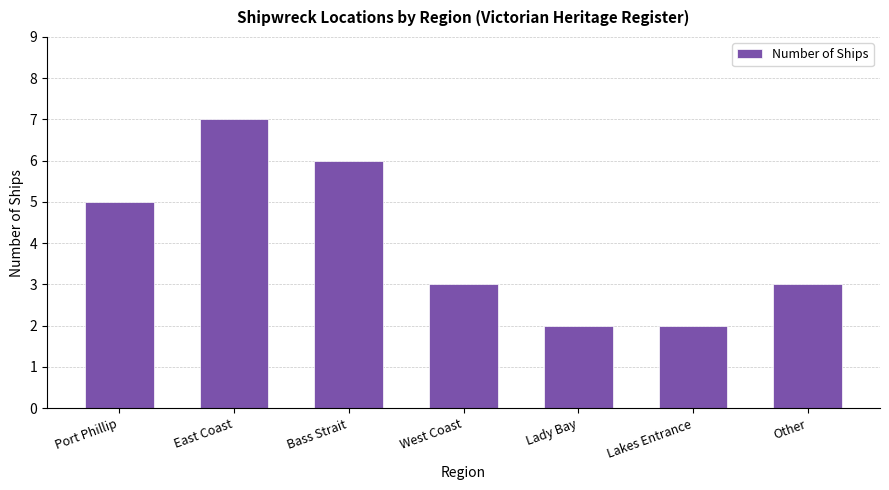

The chart shows a value of 3 at Lady Bay. True or false?

False